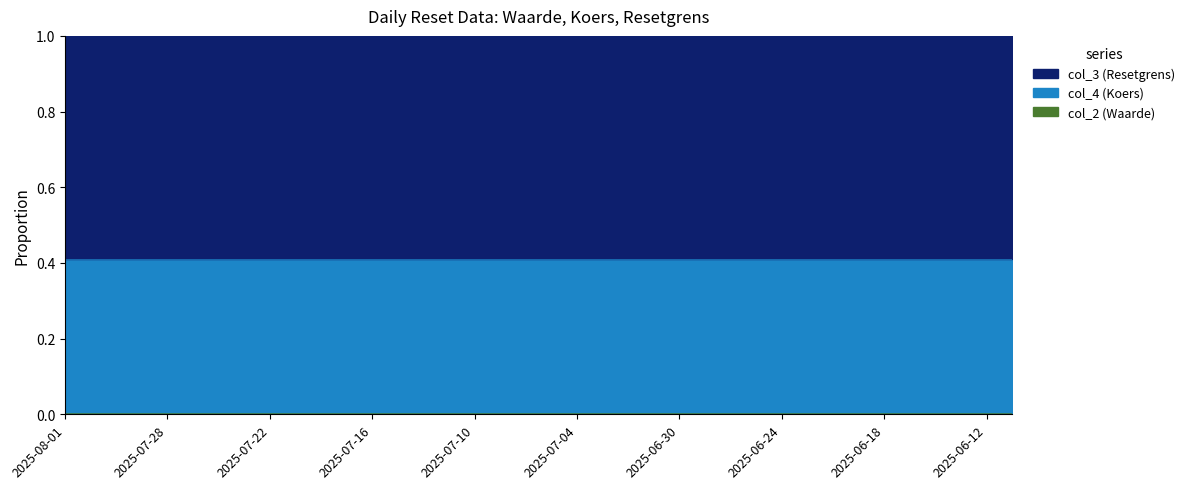

At which label does col_2 (Waarde) reach its peak?

2025-07-28